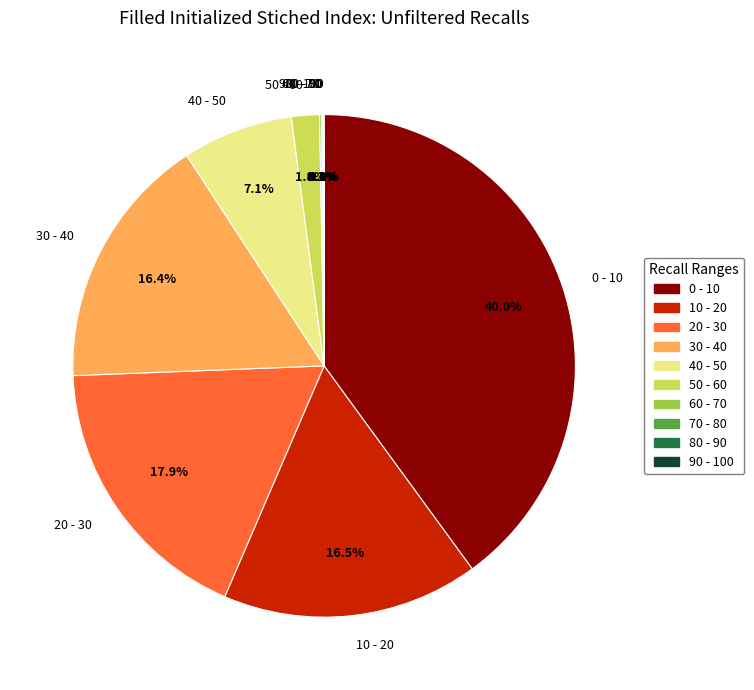

What portion of the pie excludes 20 - 30?

82.1%